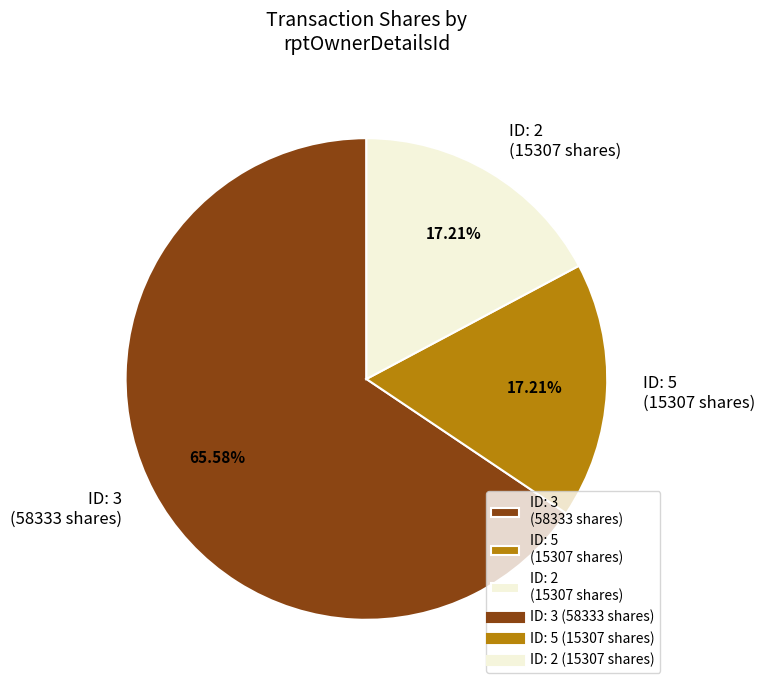

Does ID: 3 (58333 shares) represent more than half of the total?

Yes